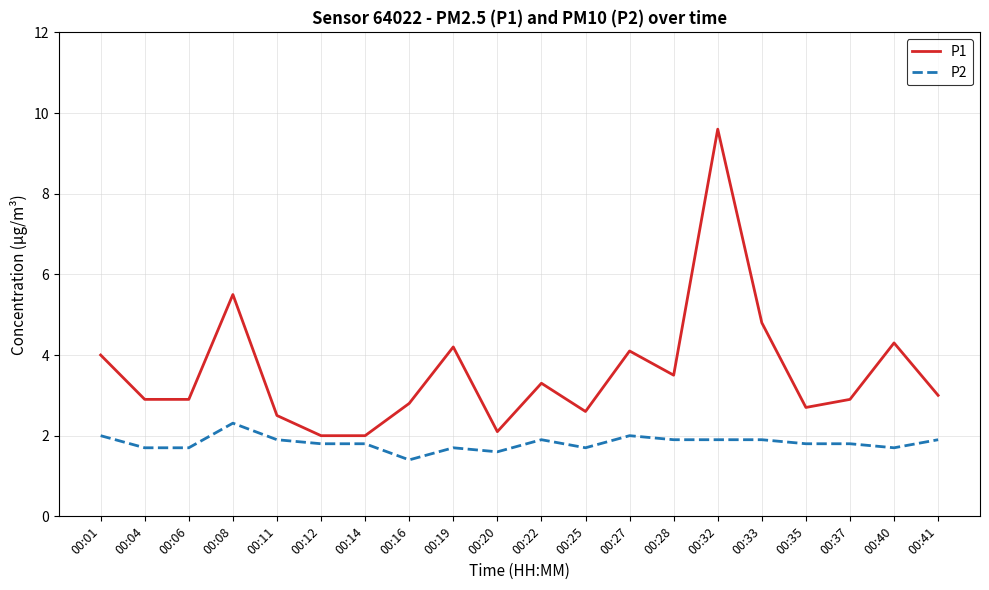

Rank the series at 00:33 from highest to lowest value.

P1, P2